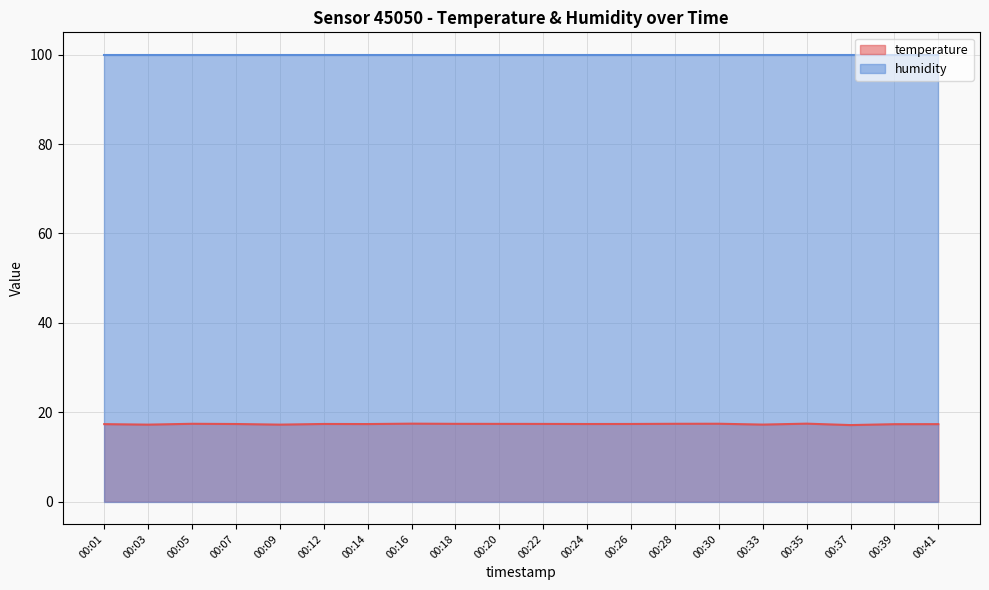

True or false: temperature and humidity cross at least once.

False